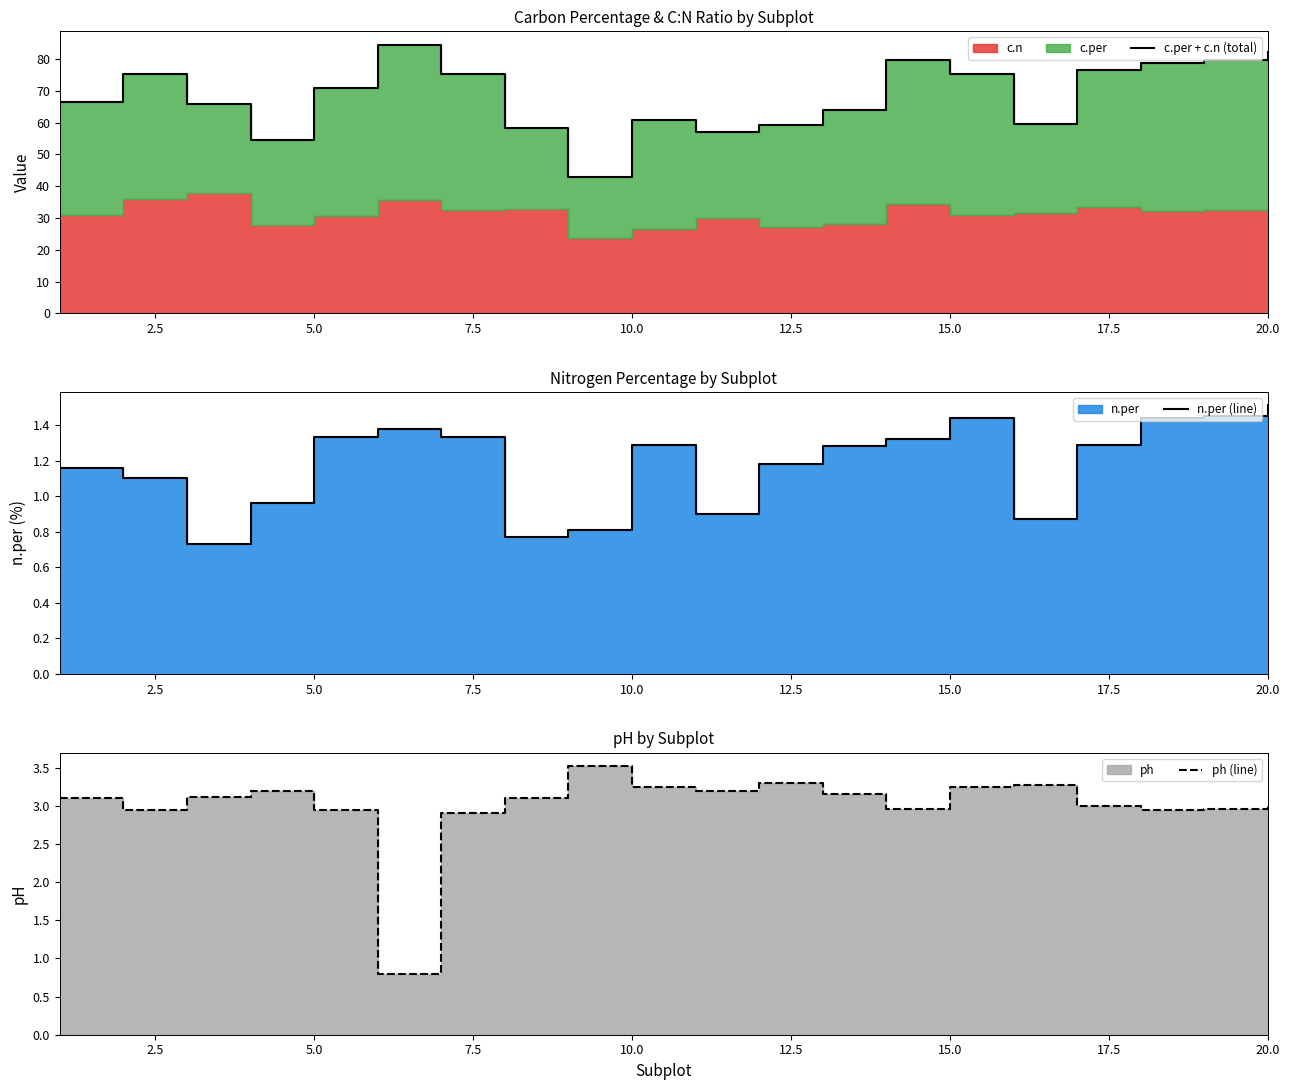

How many categories are shown in the chart?

20